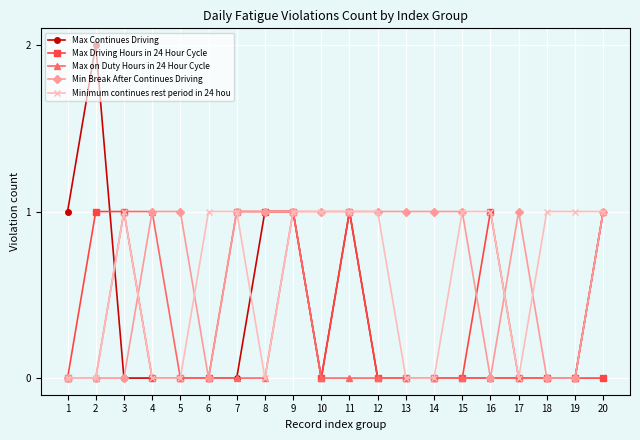

What is the value of the Max on Duty Hours in 24 Hour Cycle point at the 4th from the left?

1